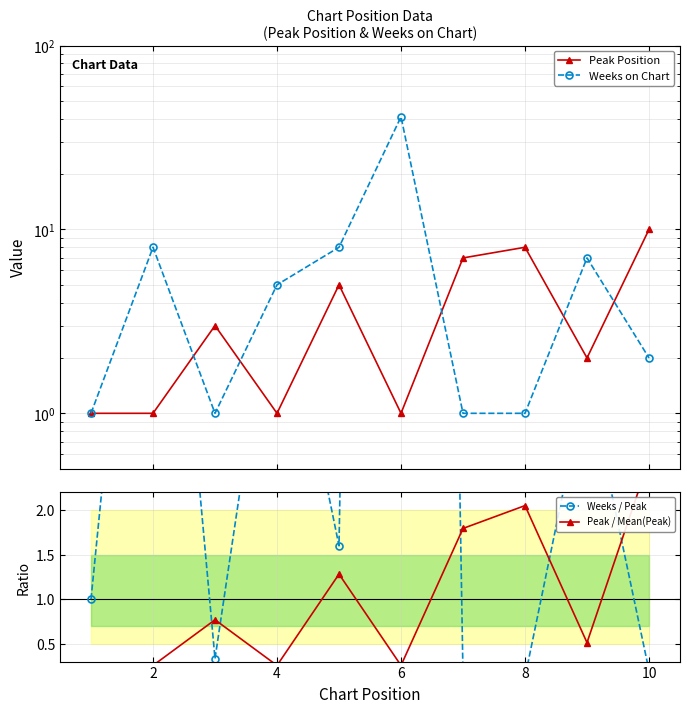

In Weeks on Chart, how many points are lower than both neighbors (excluding endpoints)?

1